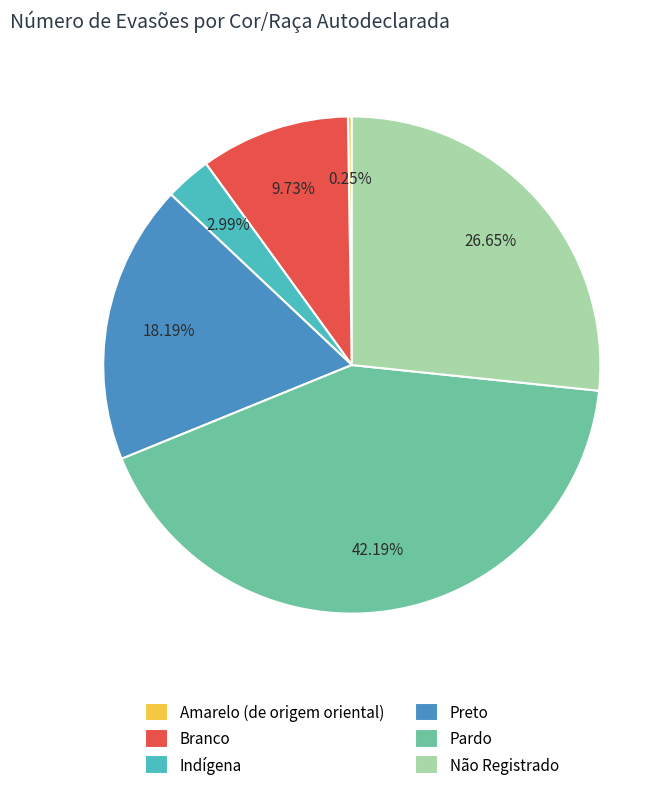

Approximately how many times larger is the value at Branco compared to Não Registrado?

0.4